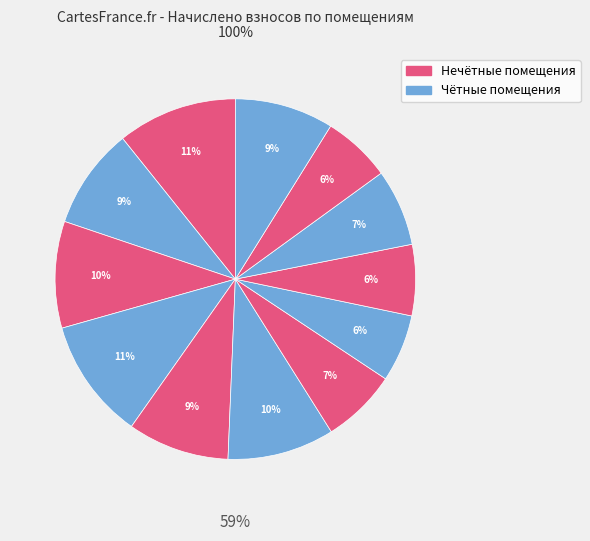

Is there any slice that represents more than half of the pie?

No